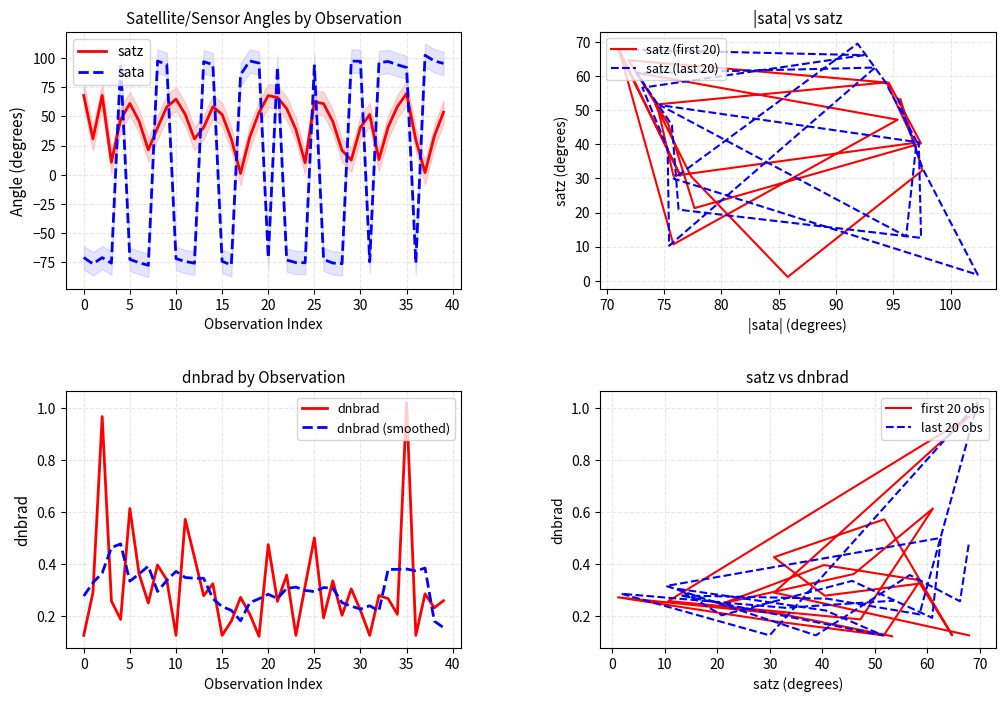

What is the value of the sata point at the 34th from the left?

97.0